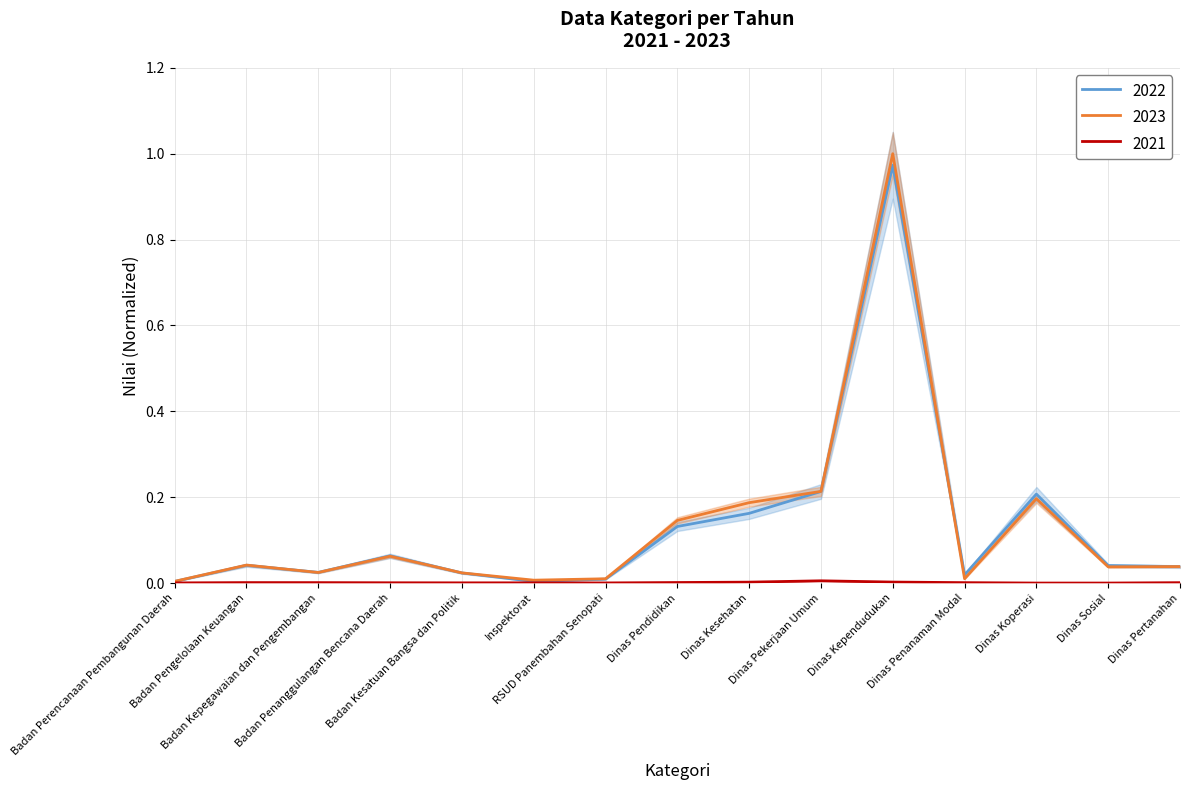

Which series ends up on top after the final intersection of 2022 and 2023?

2023